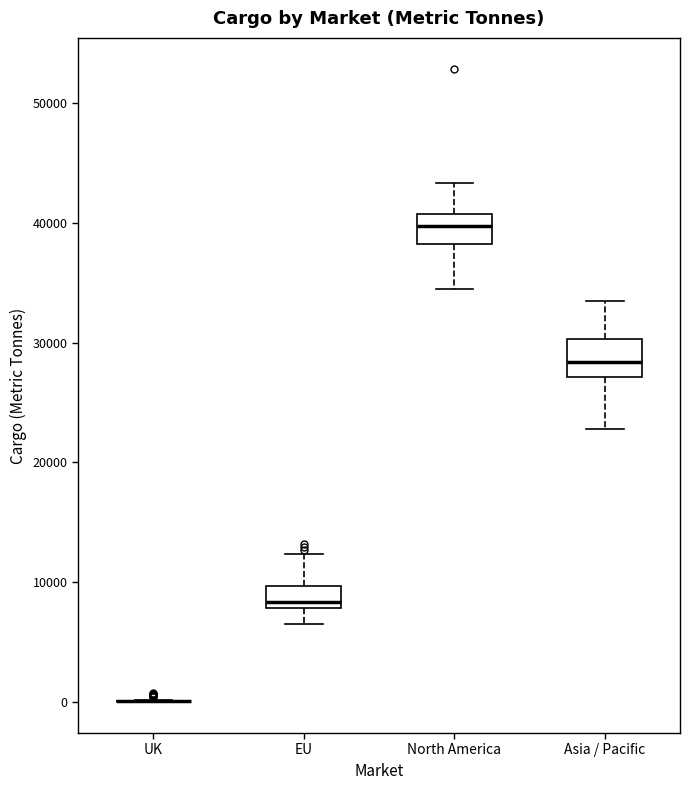

Reading left to right, transcribe this box plot: for each box, give where its median line is, the range the box spans, and where its two whiskers end, as read against the y-axis. The values are not printed on the chart, so give them approximately, as read against the axis.

UK: box collapsed to a line at 0, whiskers 0 to 0
EU: median 8000 (just above the box's lower edge), box 8000 to 10000, whiskers 7000 to 12000
North America: median 40000, box 38000 to 41000, whiskers 34000 to 43000
Asia / Pacific: median 28000, box 27000 to 30000, whiskers 23000 to 34000